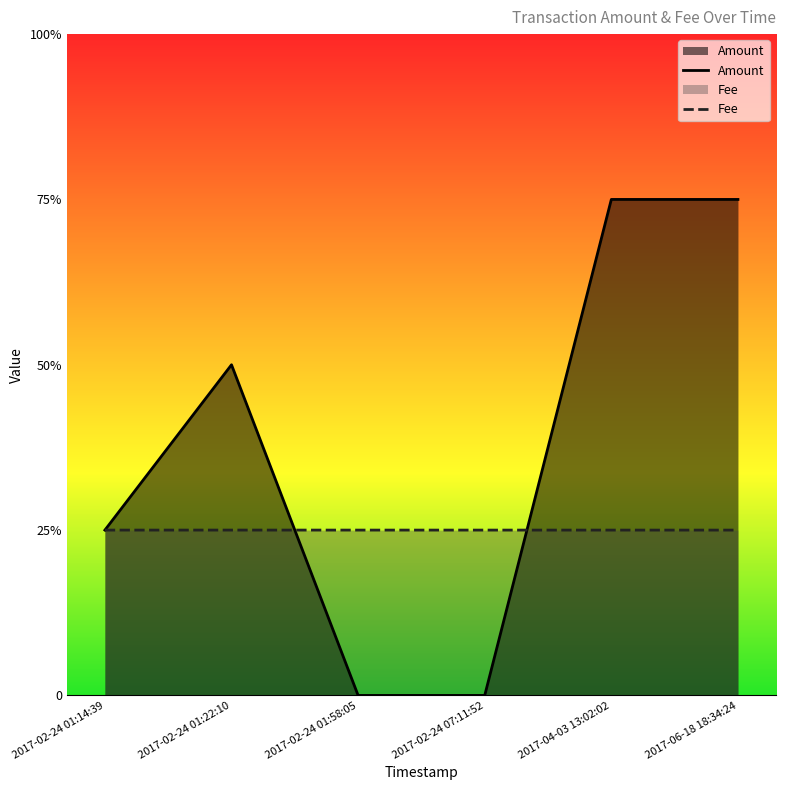

Rank the series by their average value, from lowest to highest.

Fee, Amount